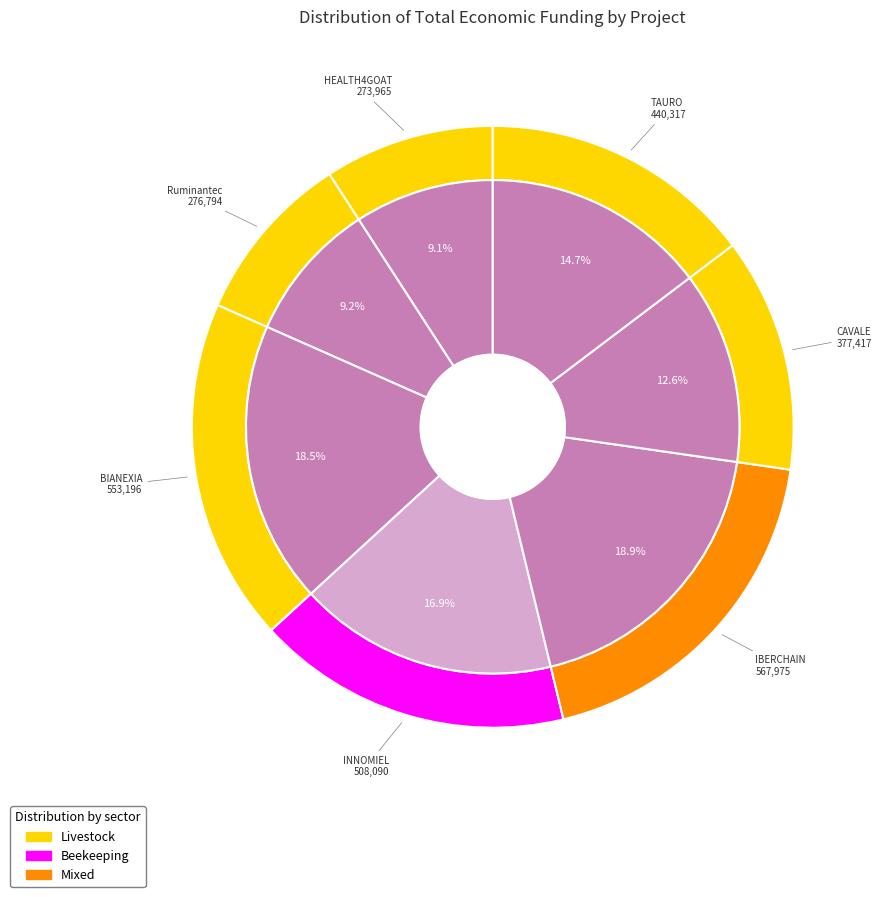

Does IBERCHAIN account for over 50% of the chart?

No